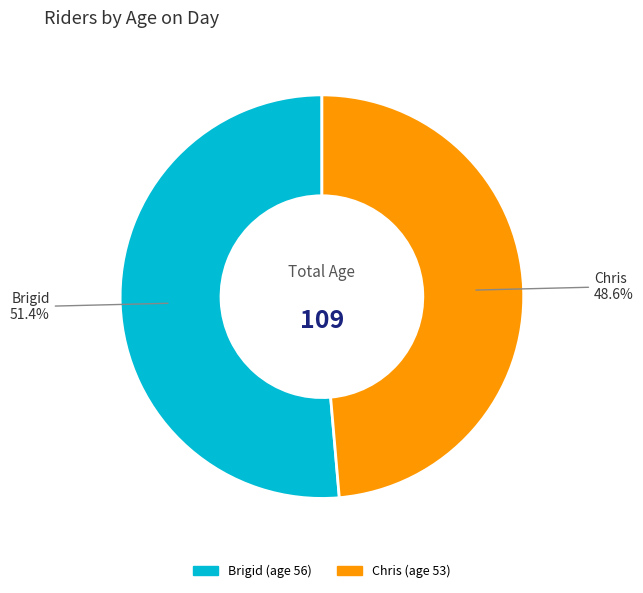

Between Brigid and Chris, which is larger?

Brigid